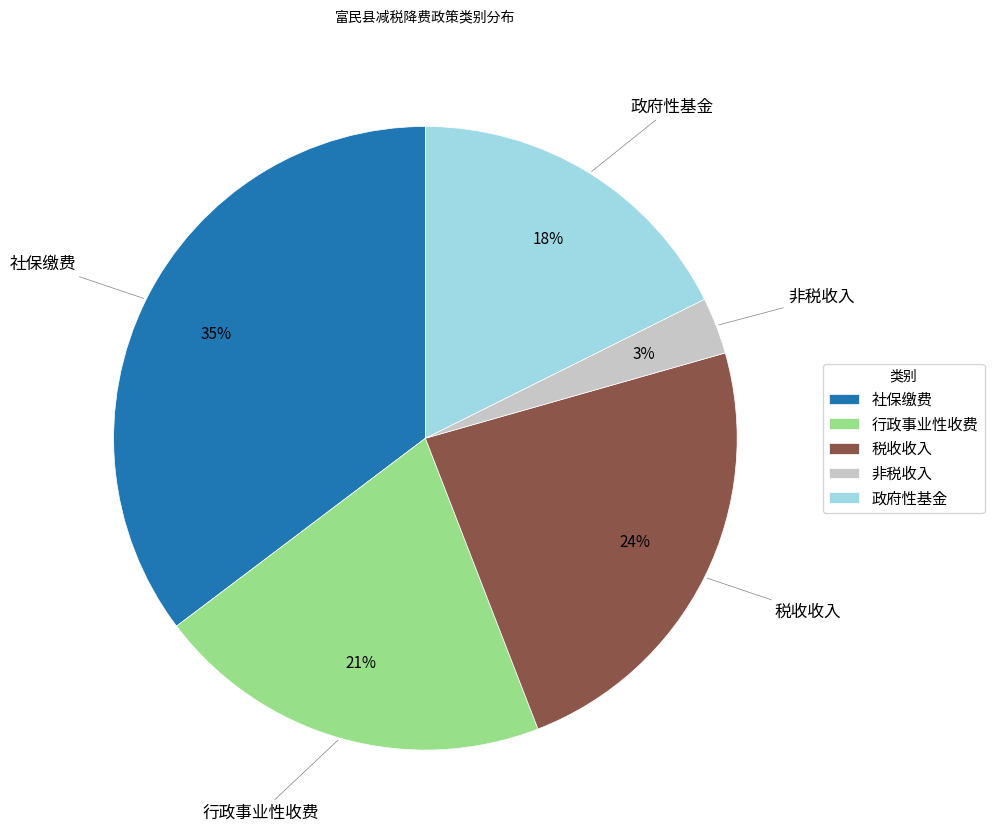

Count the number of slices in the pie.

5